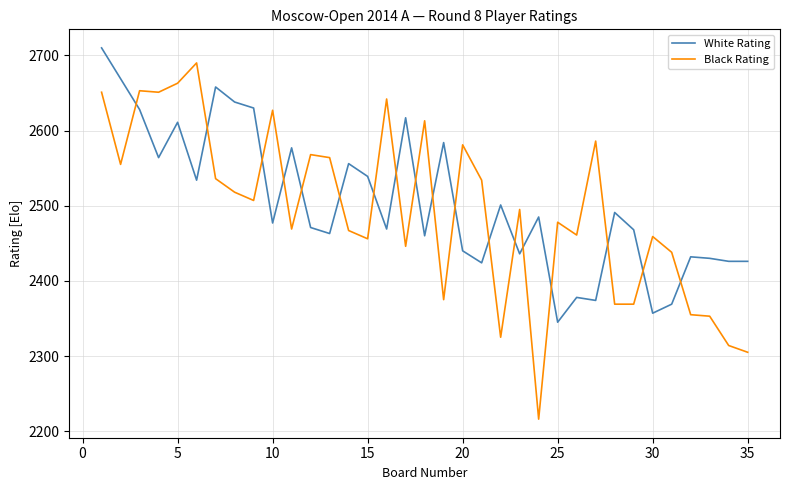

Which series has the largest range (max minus min)?

Black Rating